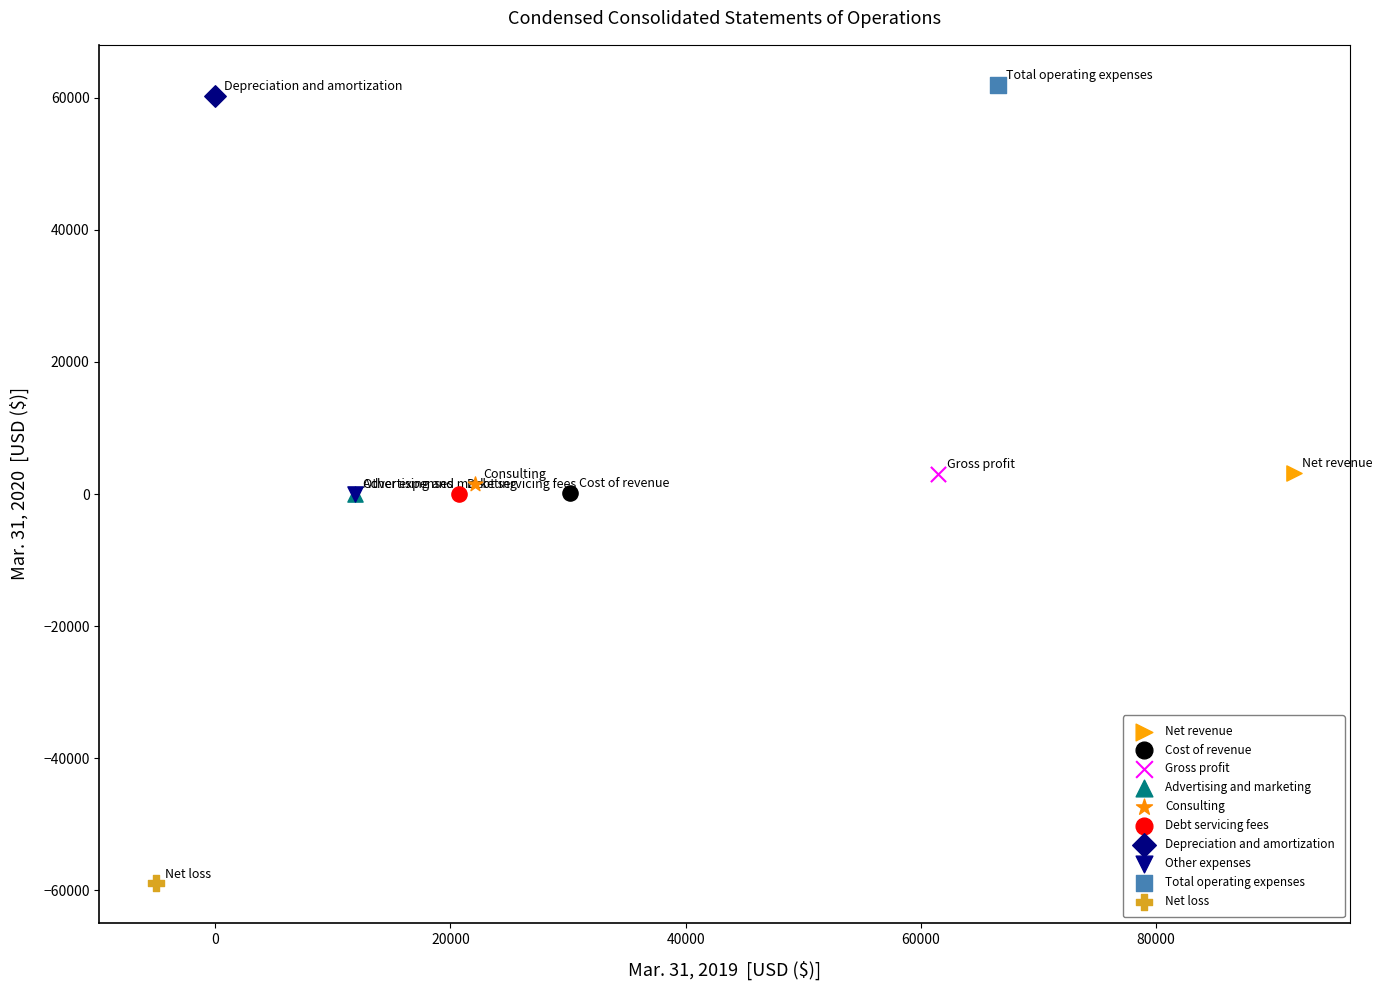

Which series contains the lowest Y value?

Net loss